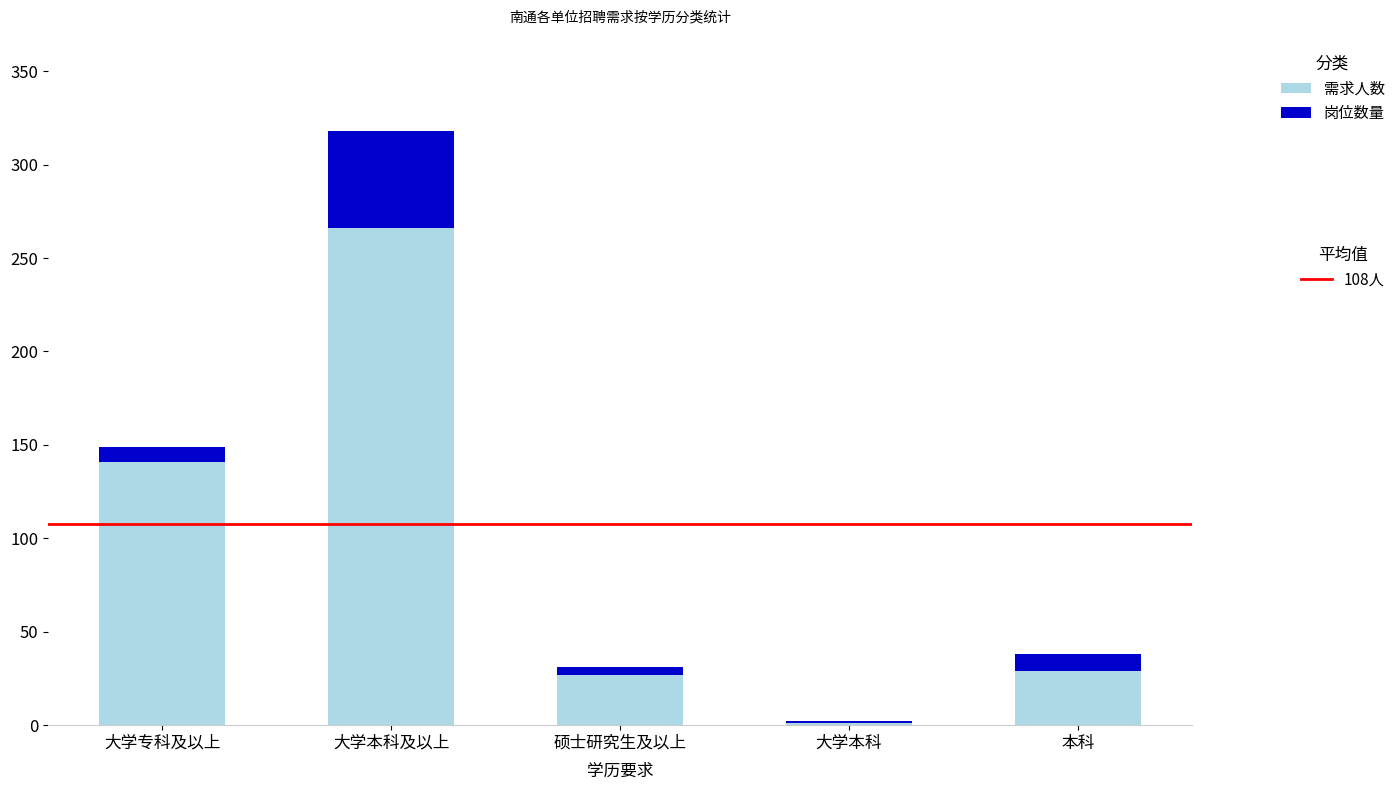

What is the total value across all series at 本科?

38